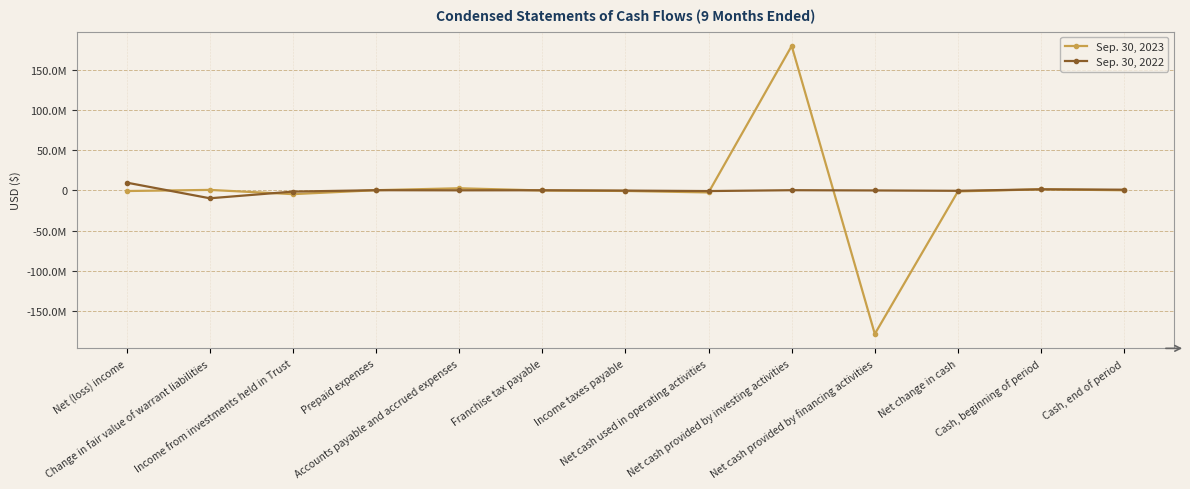

Which series has the largest total across all categories?

Sep. 30, 2022